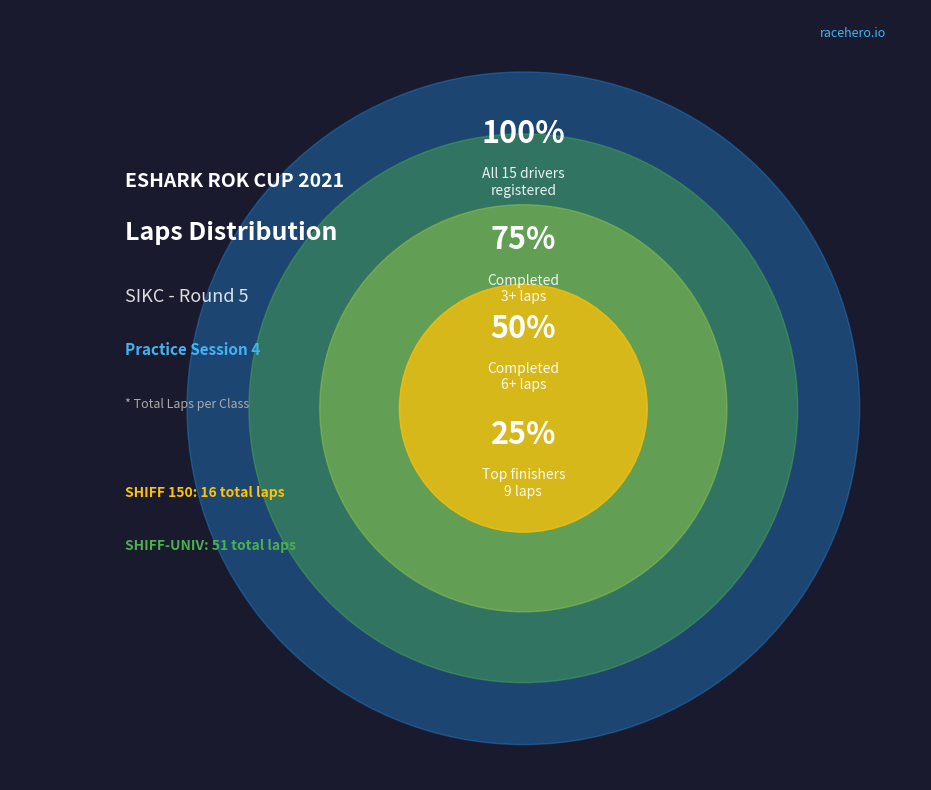

Is there a majority slice in this chart?

No